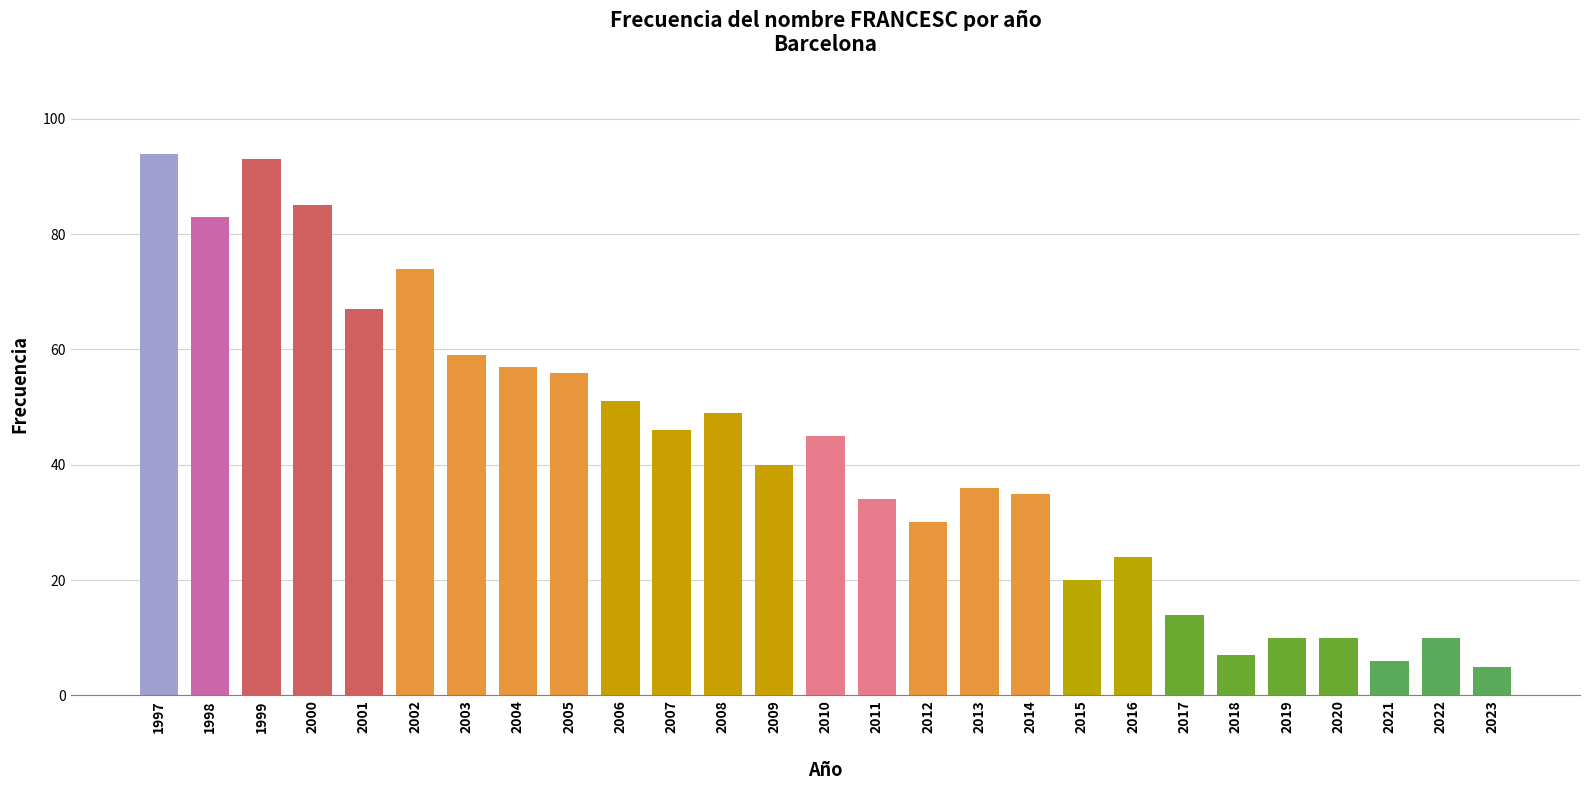

Which has a higher value, 1997 or 2003?

1997